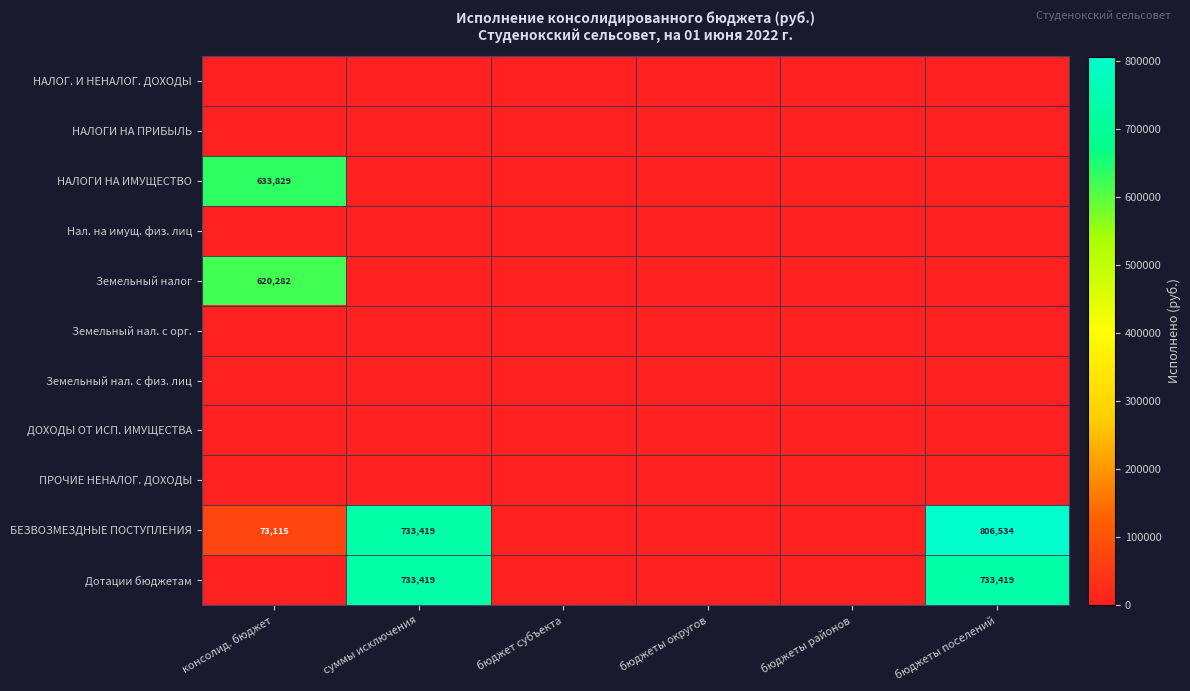

The БЕЗВОЗМЕЗДНЫЕ ПОСТУПЛЕНИЯ series shows 733419.0 at суммы исключения. True or false?

True